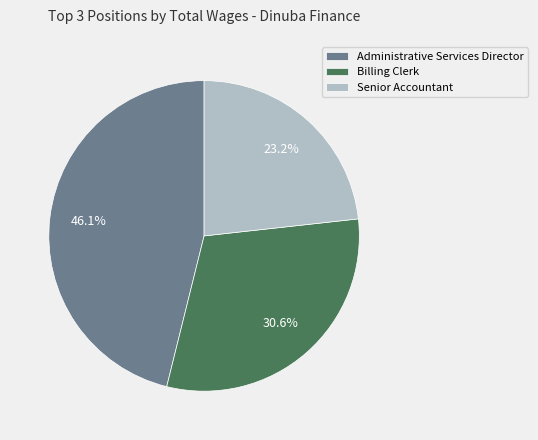

To the nearest percent, what is the difference between the largest and smallest slice percentages?

23%